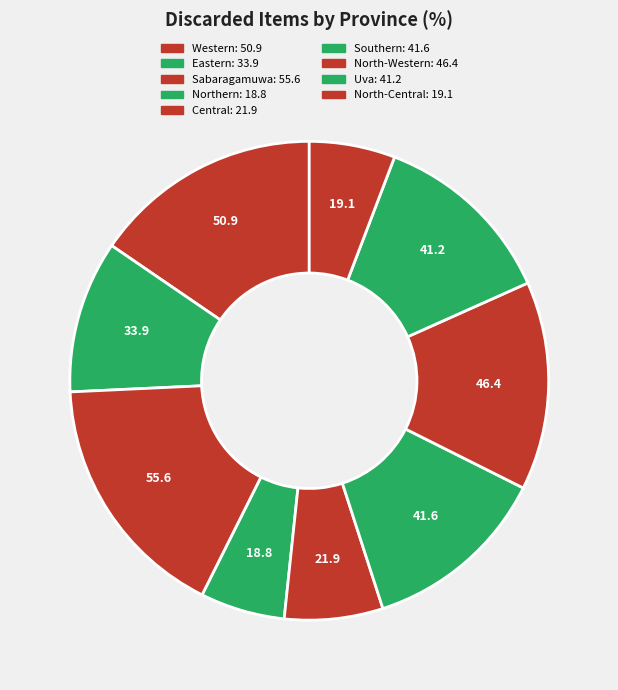

What percentage is the Eastern slice, to the nearest percent?

10%